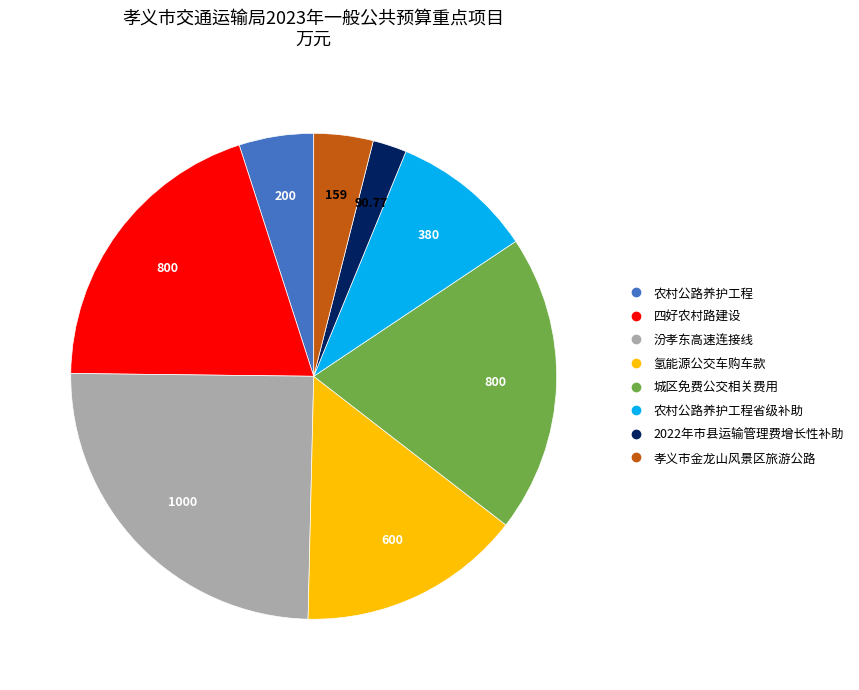

Is there a majority slice in this chart?

No